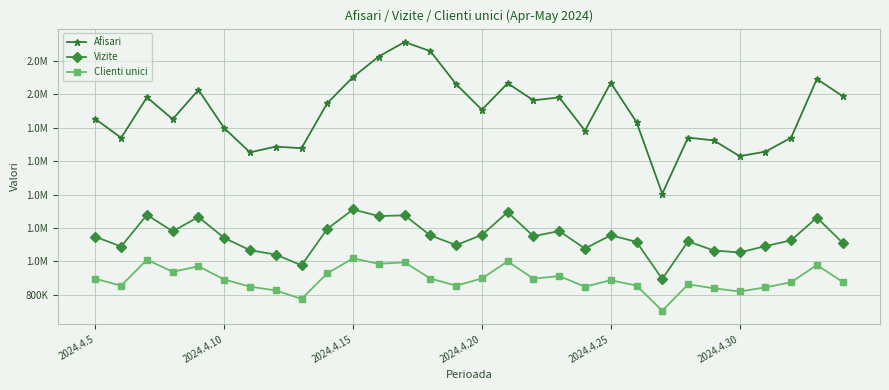

What are all the series names shown in the legend?

Afisari, Vizite, Clienti unici